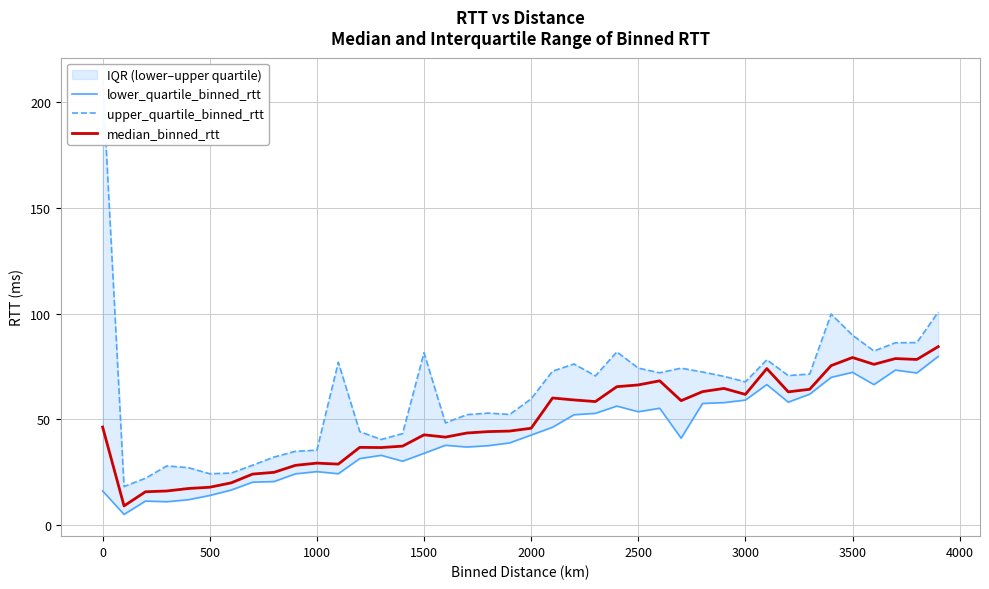

How many lines are shown in the chart?

3